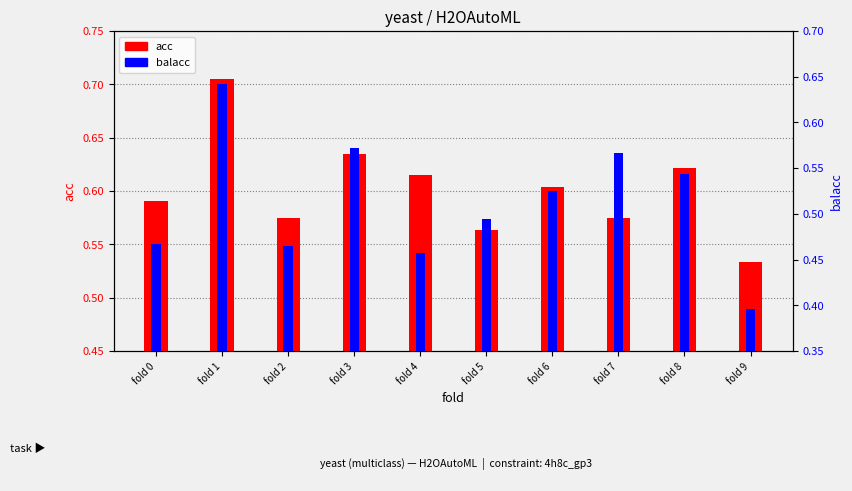

What is the difference between the maximum and minimum values in the balacc series?

0.2